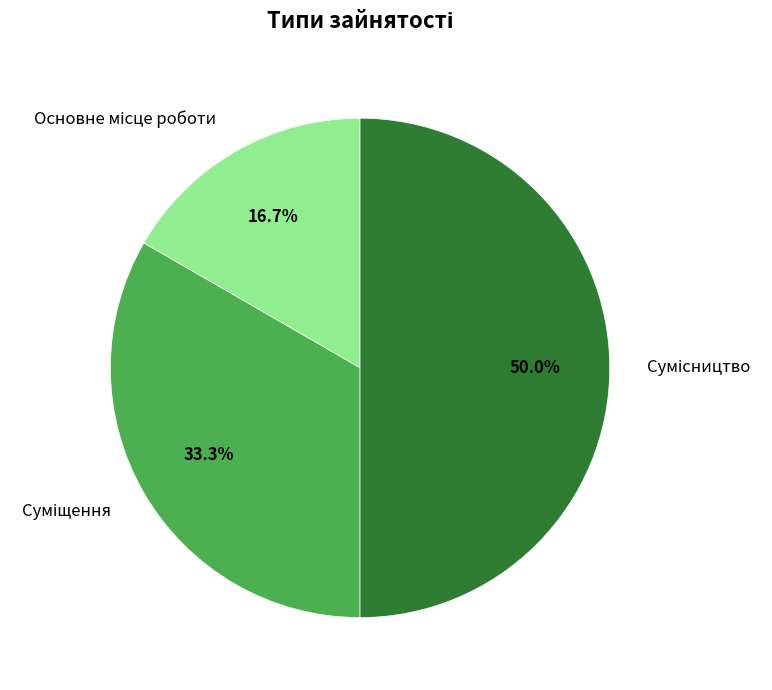

To the nearest percent, what percentage of the pie is Сумісництво?

50%